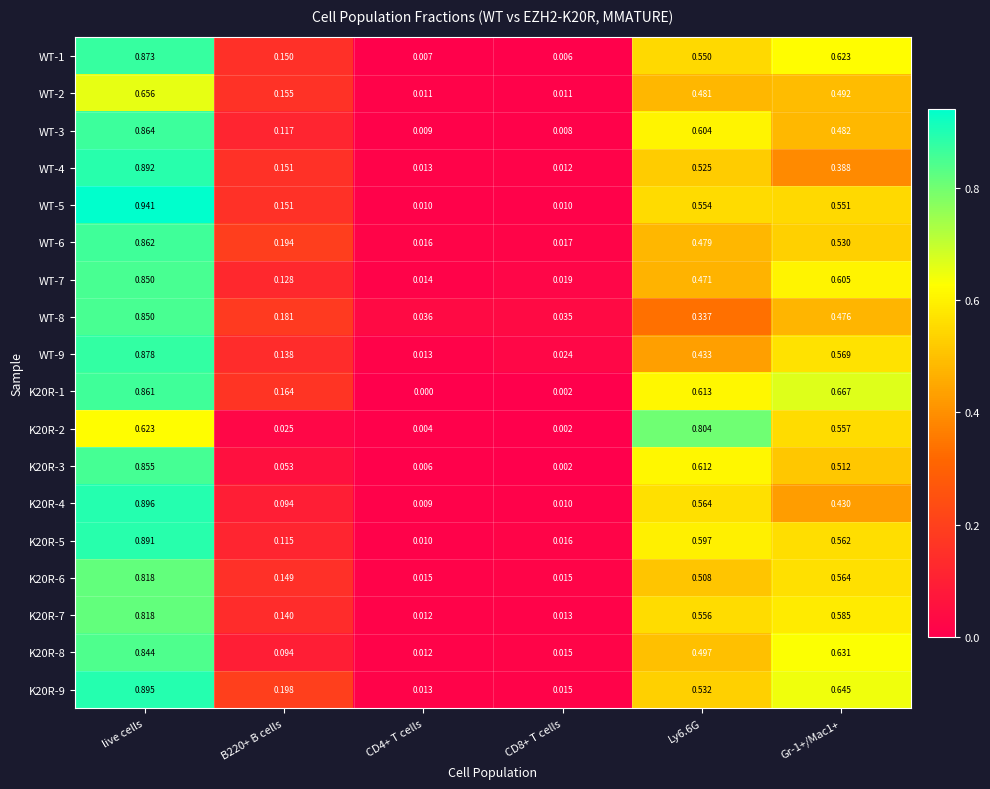

At which category is the sum across all series the highest?

live cells